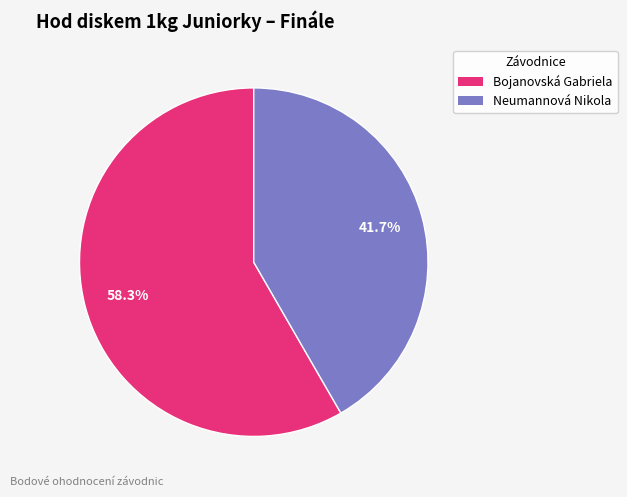

Which category has the biggest portion of the pie?

Bojanovská Gabriela